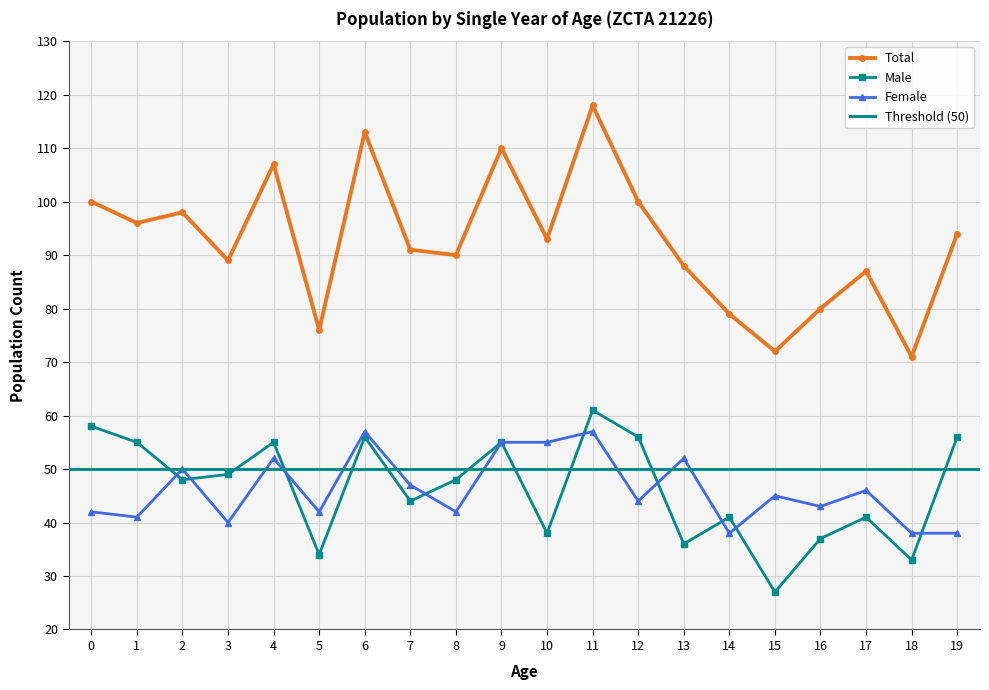

Does the chart display data point markers on the line(s)?

Yes